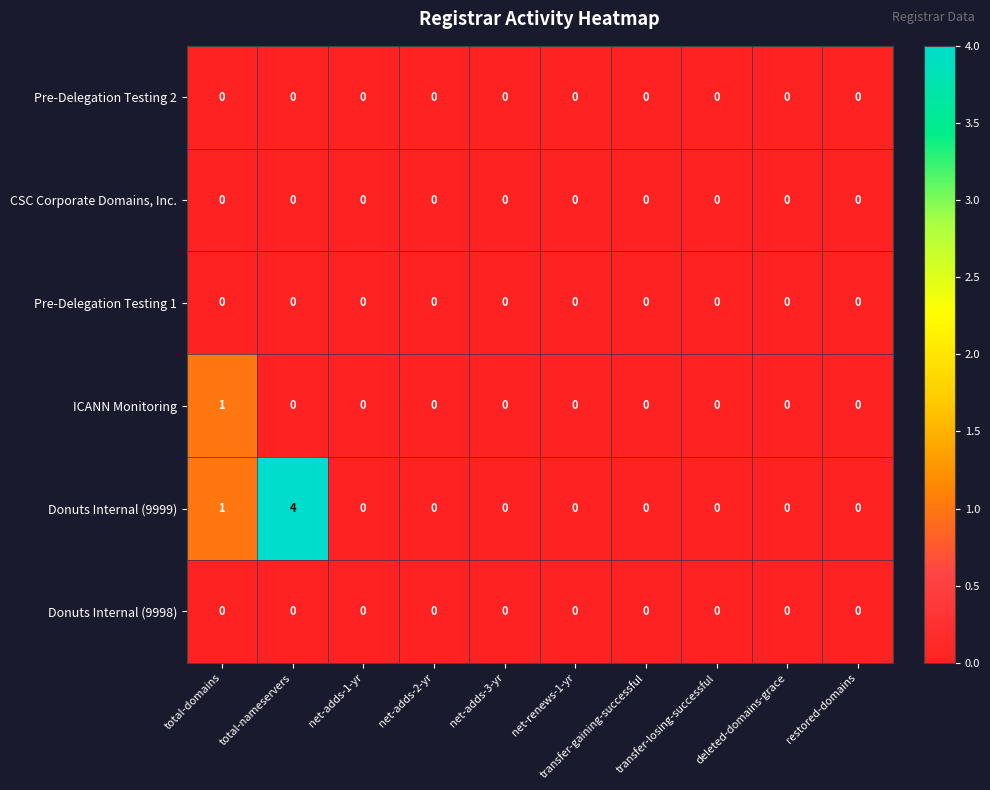

Count the Donuts Internal (9999) values in the range 0 to 1.

9